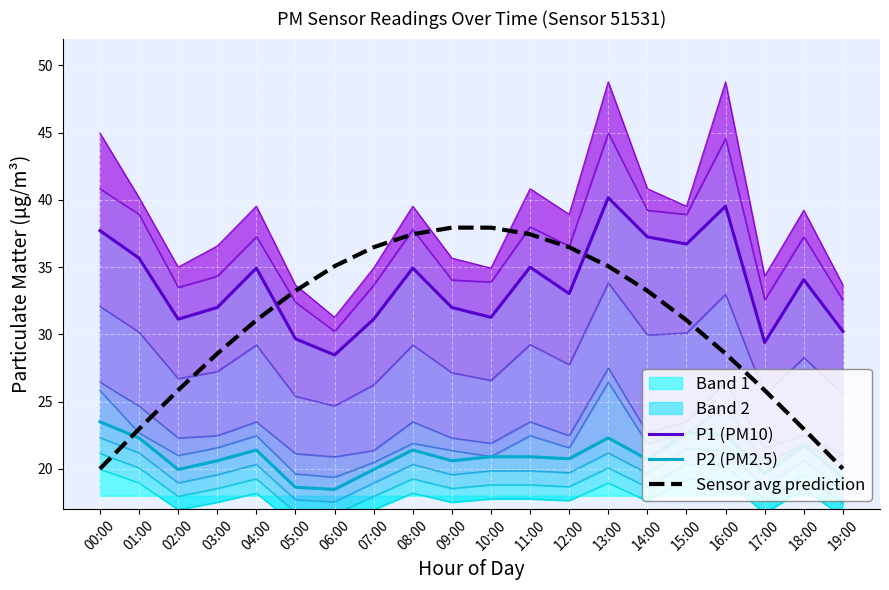

What is the difference between the P2 (PM2.5) values at 00:00 and 02:00?

3.6